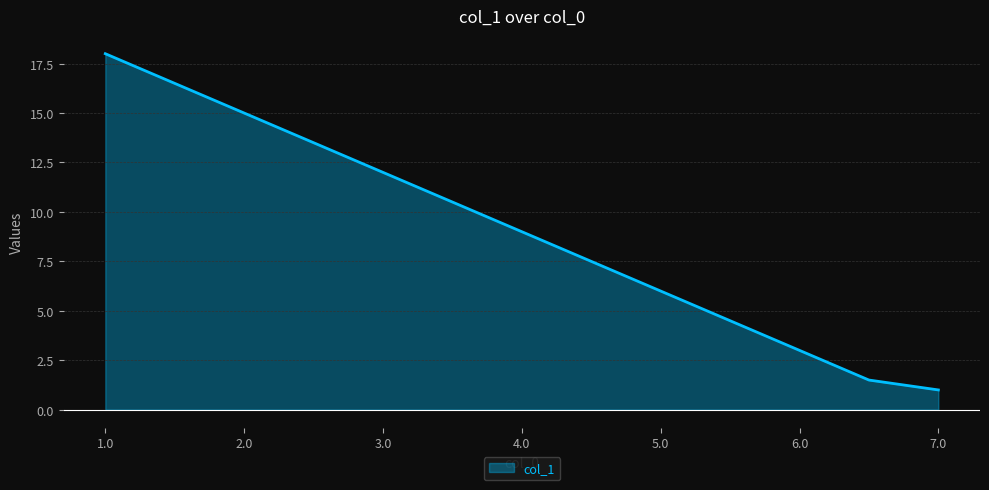

The chart shows a value of 7.6 at 5.5. True or false?

False